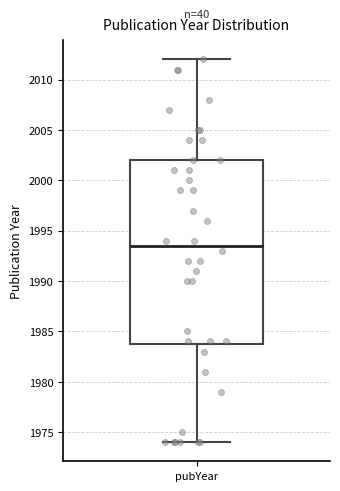

Where does the median line of the box for pubYear sit on the y-axis? The values are not printed on the chart, so give them approximately, as read against the axis.

1993.5